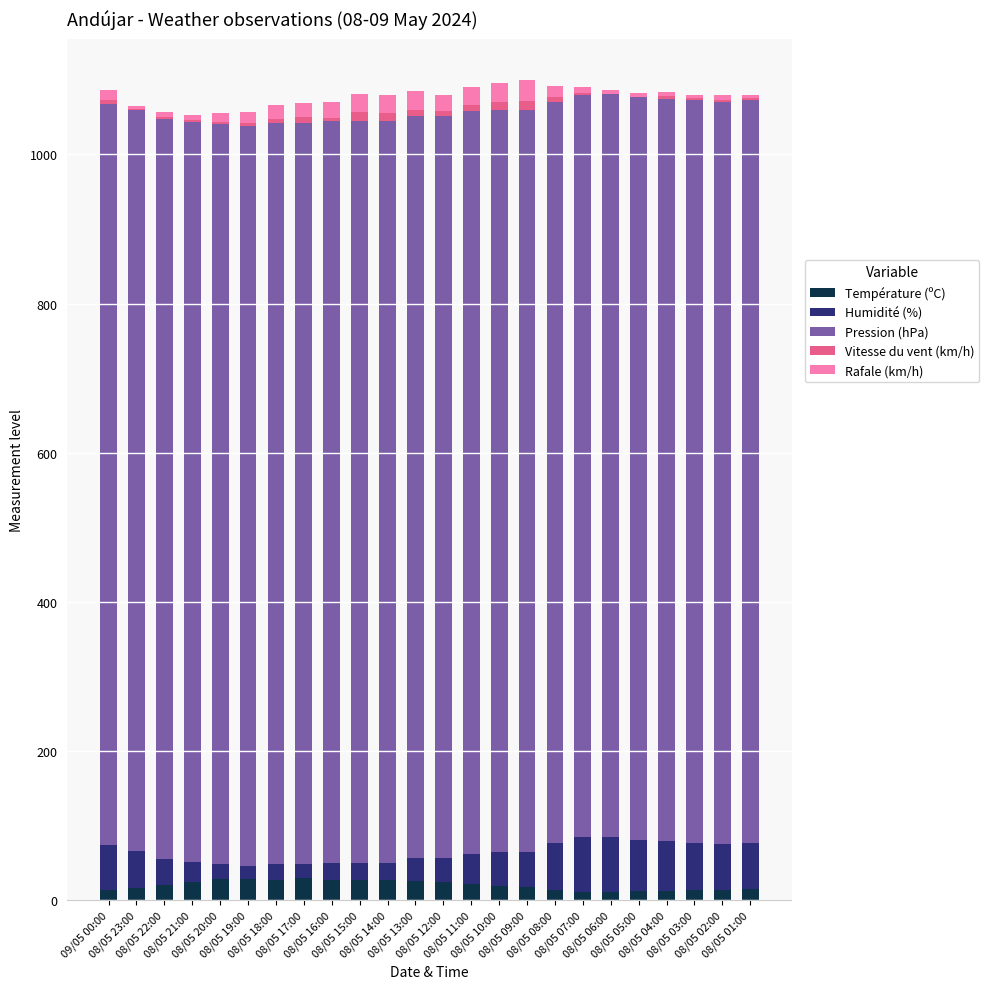

What is the difference between the Pression (hPa) values at 08/05 08:00 and 08/05 11:00?

1.1